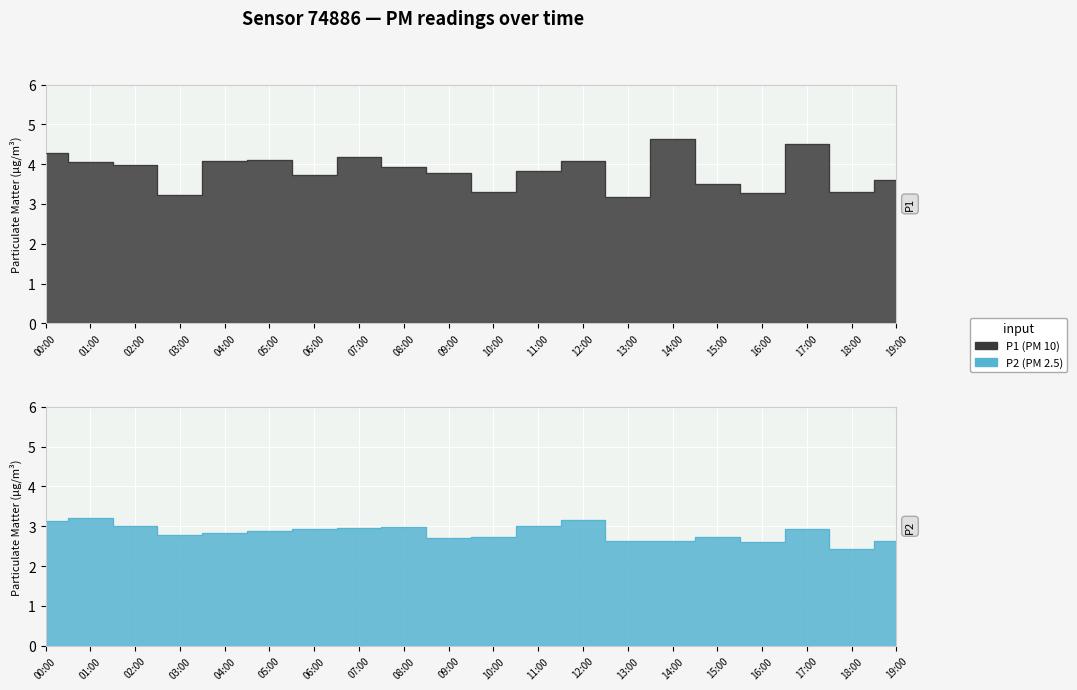

Does the chart display data point markers on the line(s)?

No